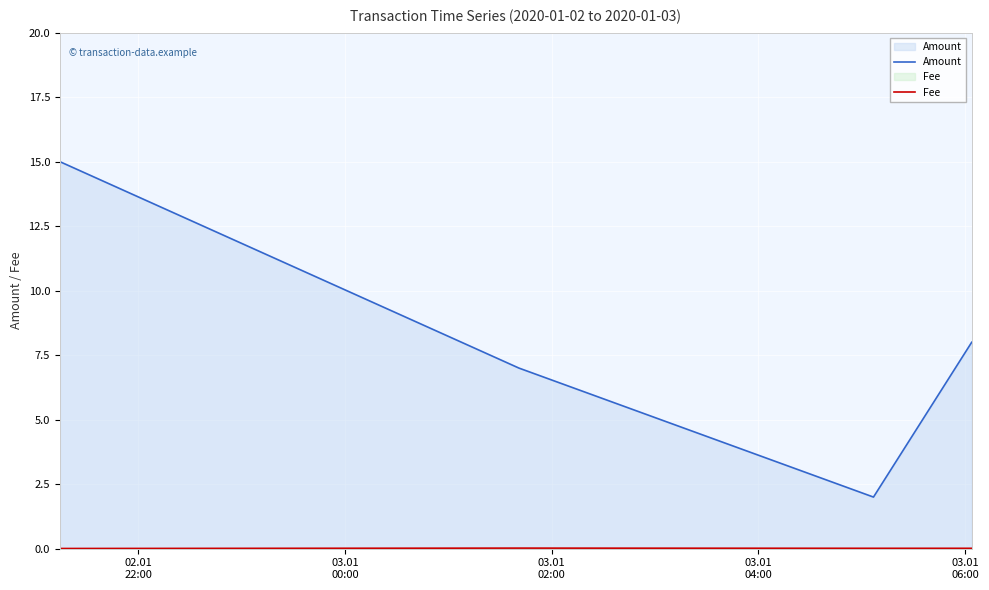

What is the difference between the maximum and second lowest values in the Amount series?

8.0